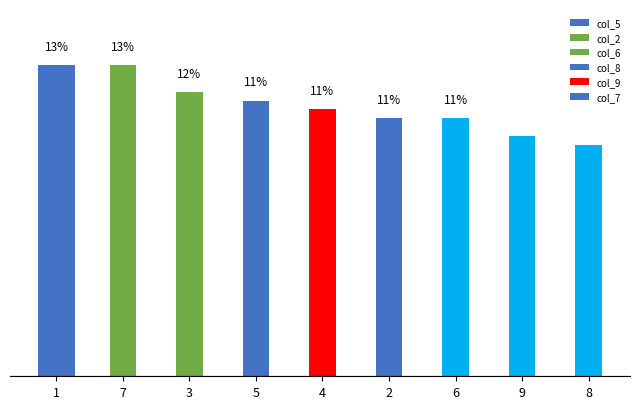

The col_9 series shows 3 at 7. True or false?

False